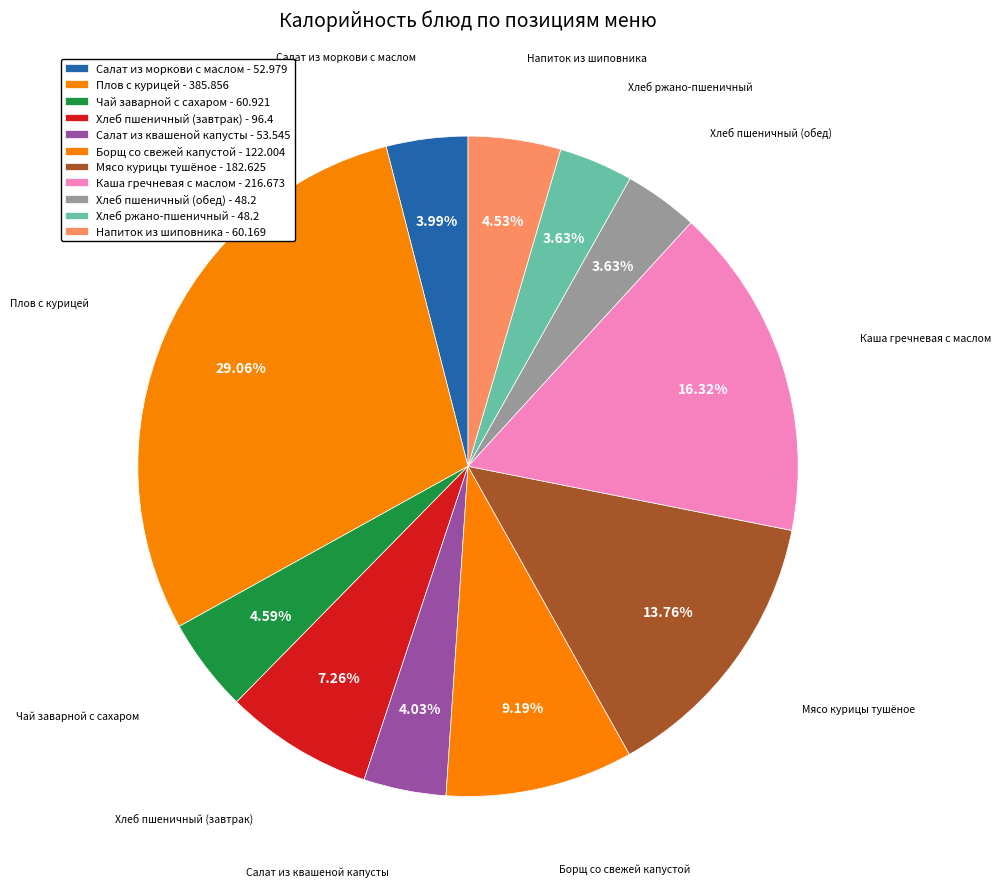

What percentage is the Борщ со свежей капустой slice, to the nearest percent?

9%